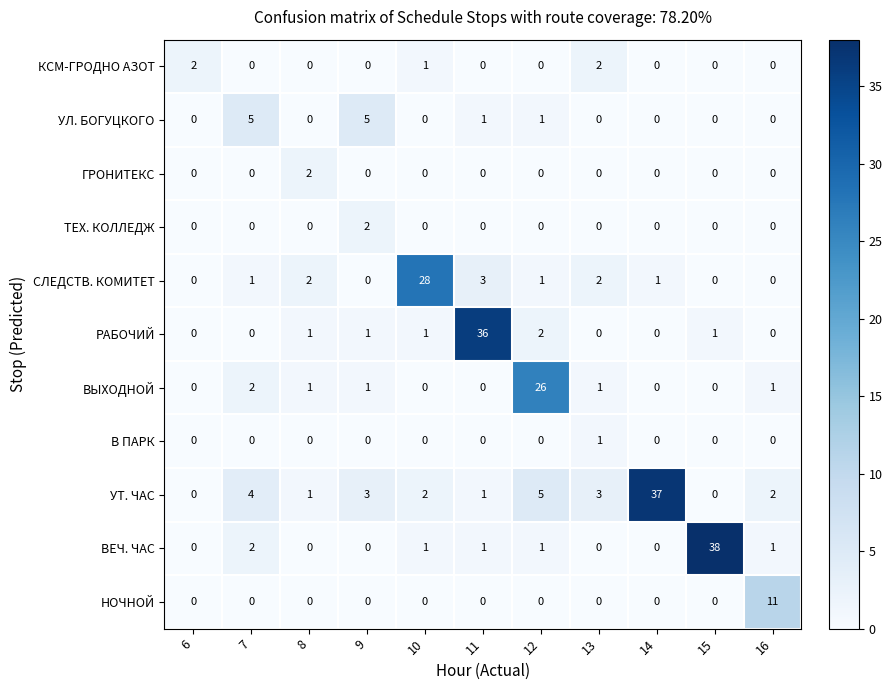

How many values in УТ. ЧАС are above zero?

9